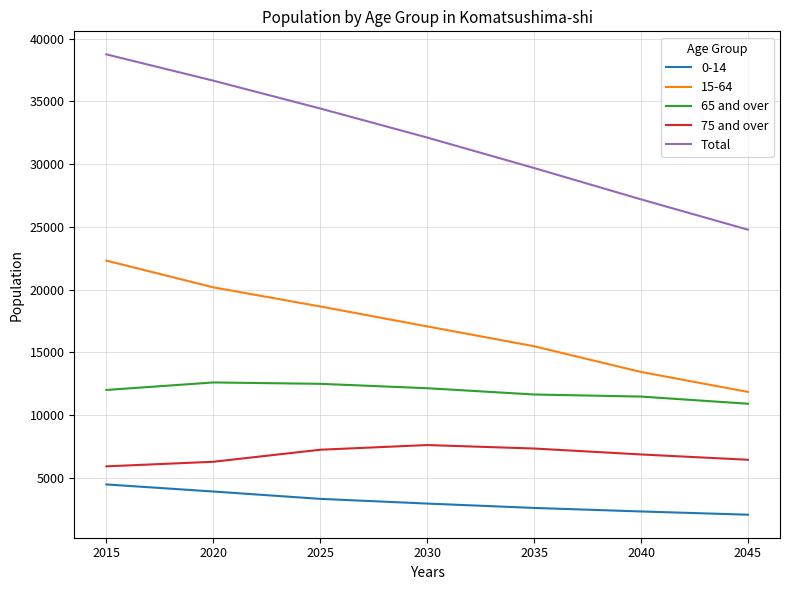

Which series has the widest spread of values?

Total